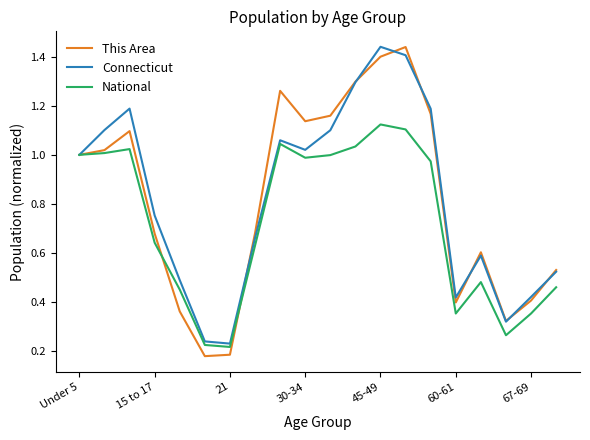

Which series has the largest range (max minus min)?

This Area